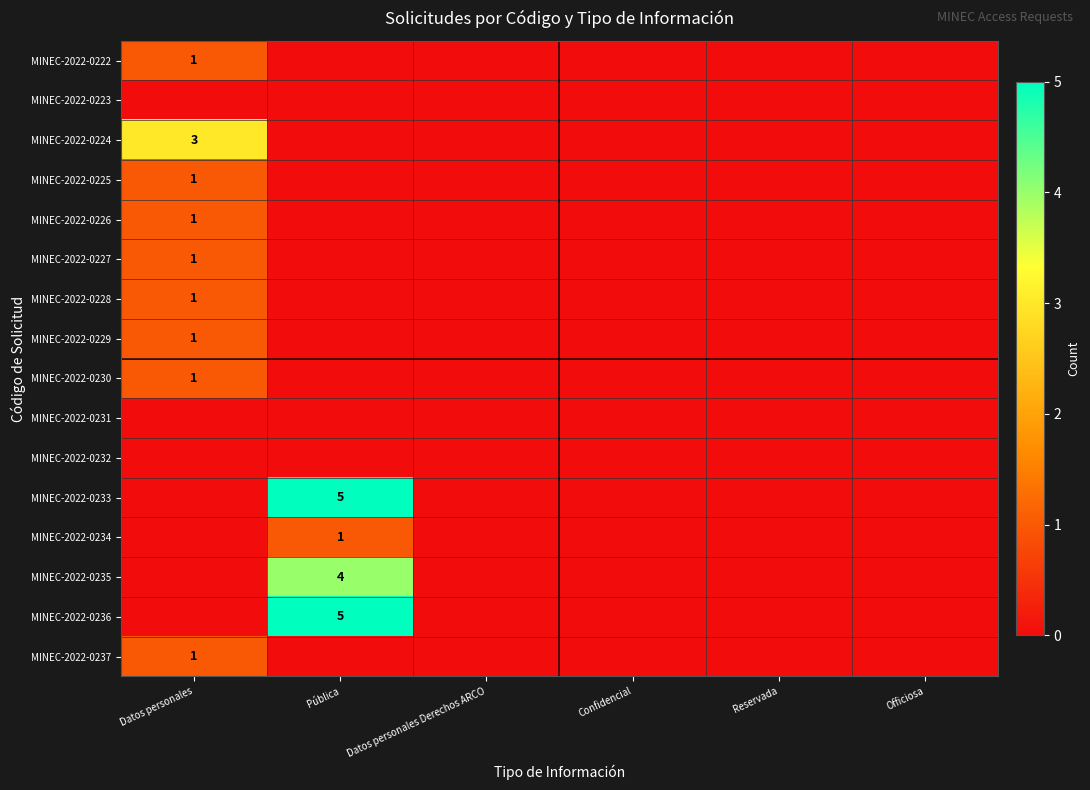

Which has a higher value, Datos personales or Officiosa?

Datos personales